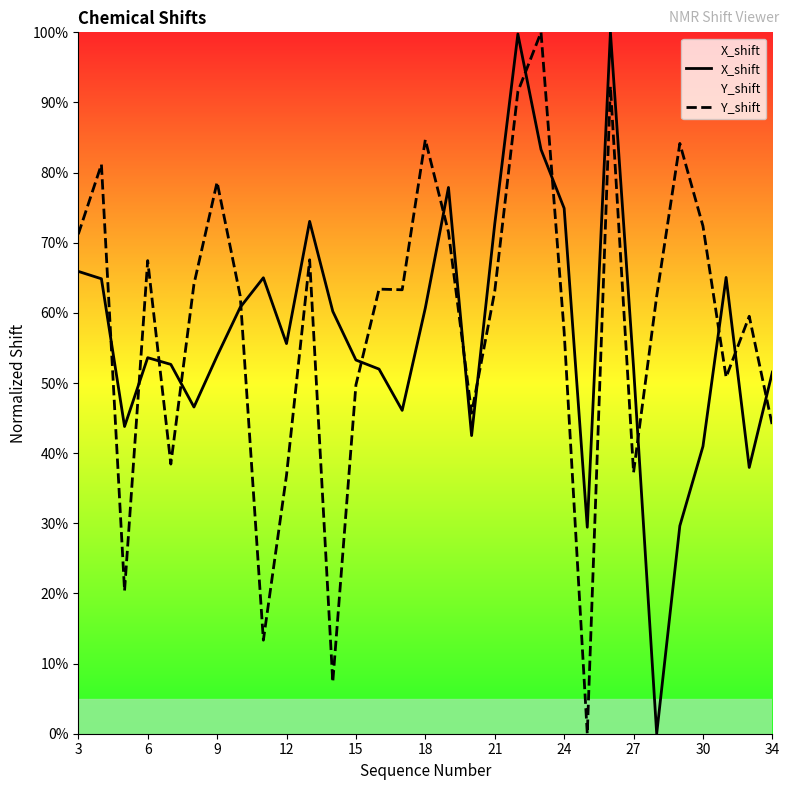

Reading left to right, what are all the values shown in this chart?

X_shift: 65.9	64.9	43.8	53.6	52.7	46.6	53.9	60.8	65.0	55.6	73.0	60.2	53.3	52.0	46.1	60.7	77.9	42.5	72.7	99.8	83.3	74.9	29.4	100.0	52.2	0.0	29.6	41.0	65.1	38.0	51.6
Y_shift: 71.2	81.2	20.4	67.5	38.4	64.1	78.6	62.4	13.3	36.8	67.6	7.4	49.7	63.4	63.3	84.7	71.5	45.7	63.1	91.6	100.0	57.3	0.0	92.3	37.2	62.4	84.2	72.4	50.8	59.5	43.9